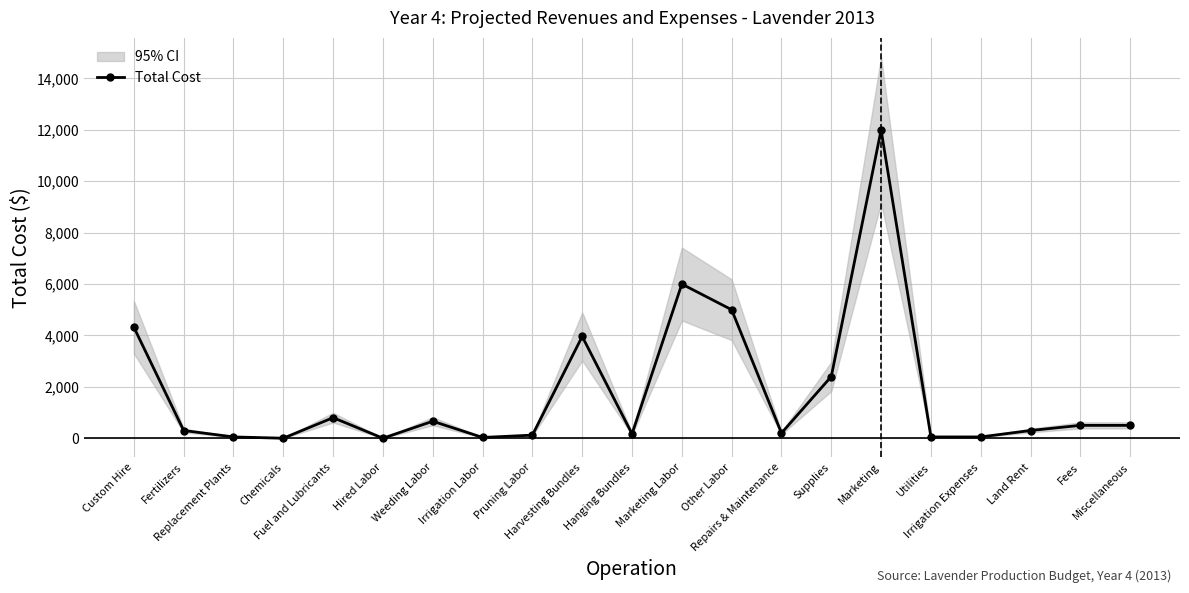

How many interior local peaks (higher than both neighbors) does the data have?

5